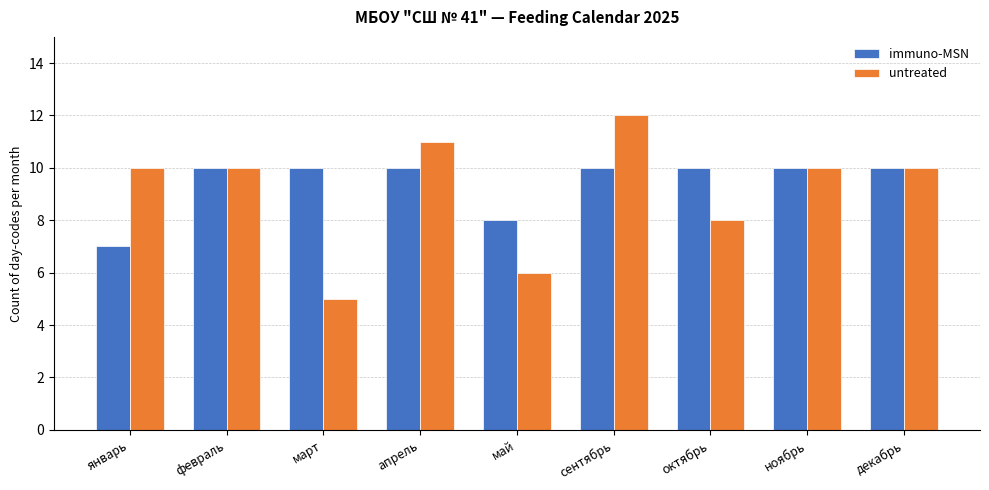

Reading left to right, extract all data points from this chart.

immuno-MSN: 7	10	10	10	8	10	10	10	10
untreated: 10	10	5	11	6	12	8	10	10